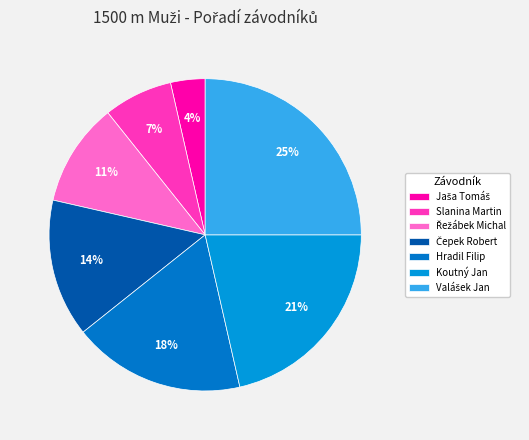

Which slice is the smallest?

Jaša Tomáš